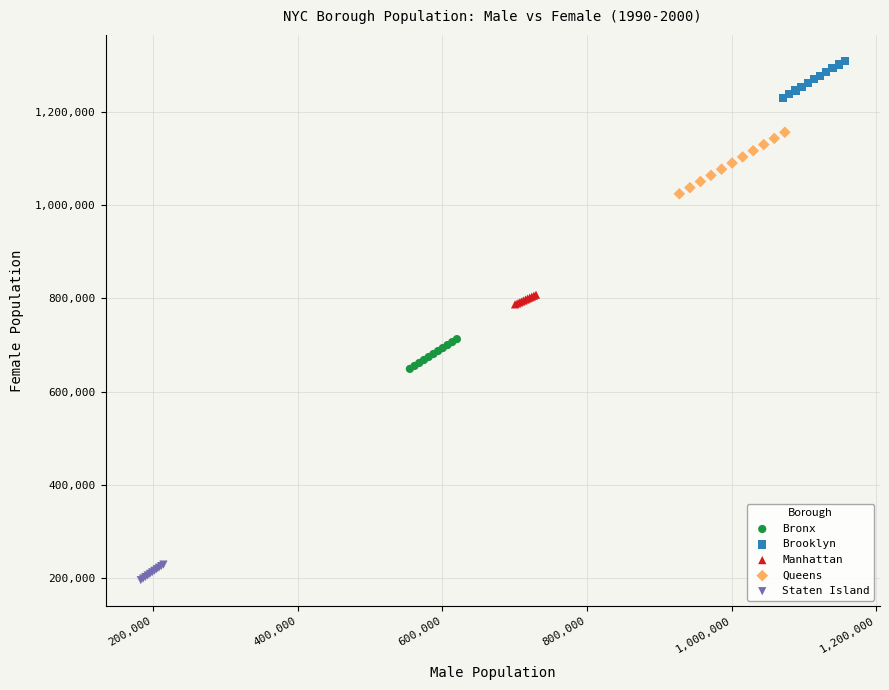

Which series contains the highest Y value?

Brooklyn